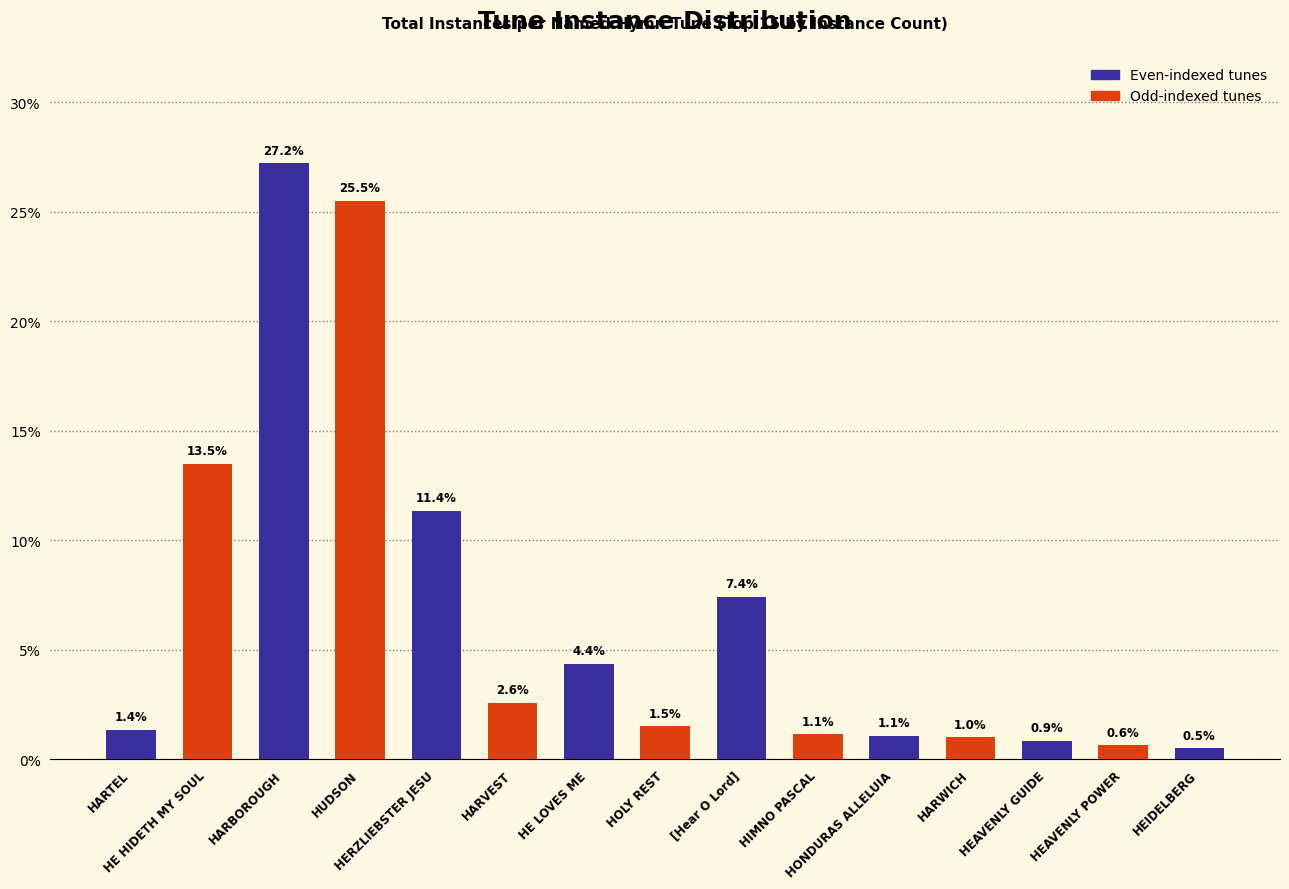

The value at HARBOROUGH is 47.8. True or false?

False